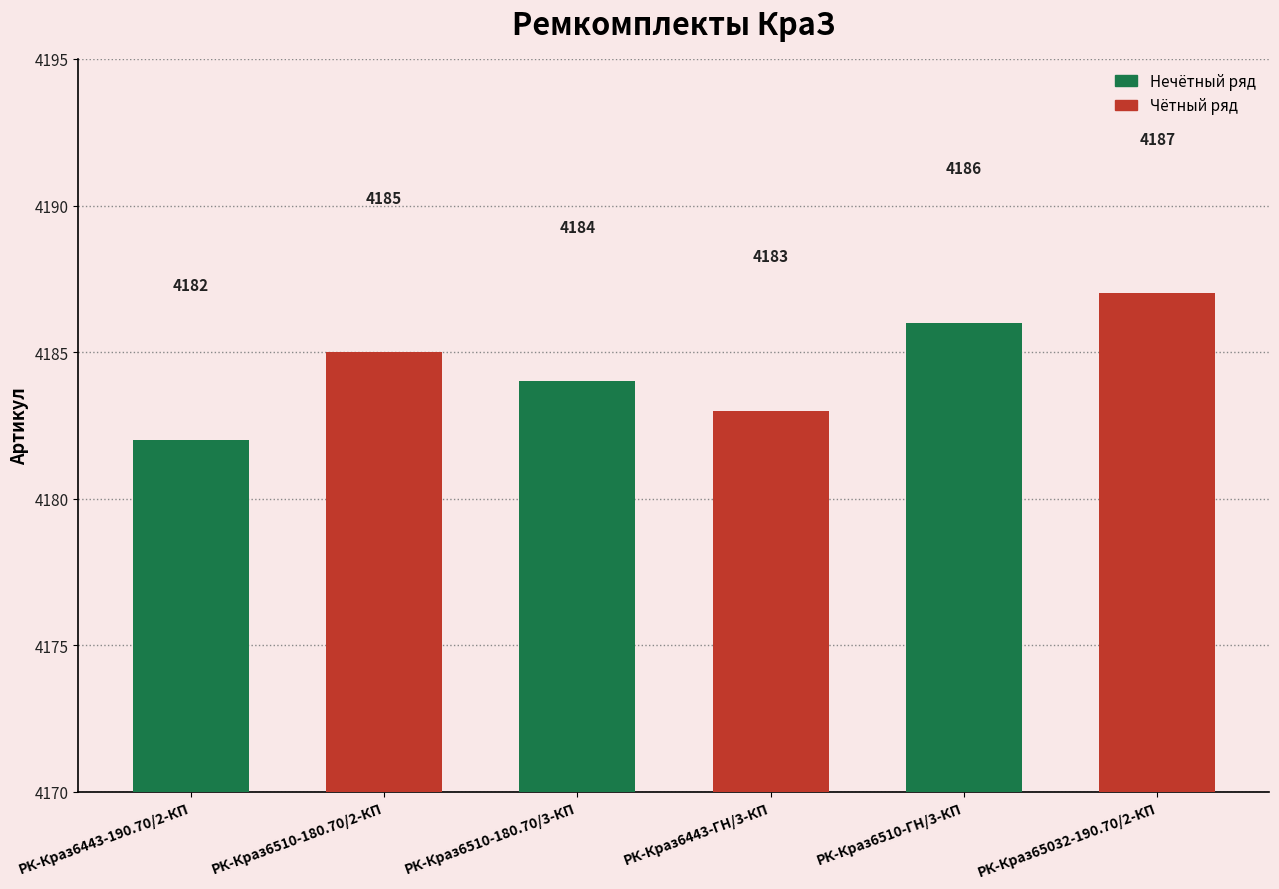

At which category does the chart reach its peak across all series?

РК-Краз65032-190.70/2-КП